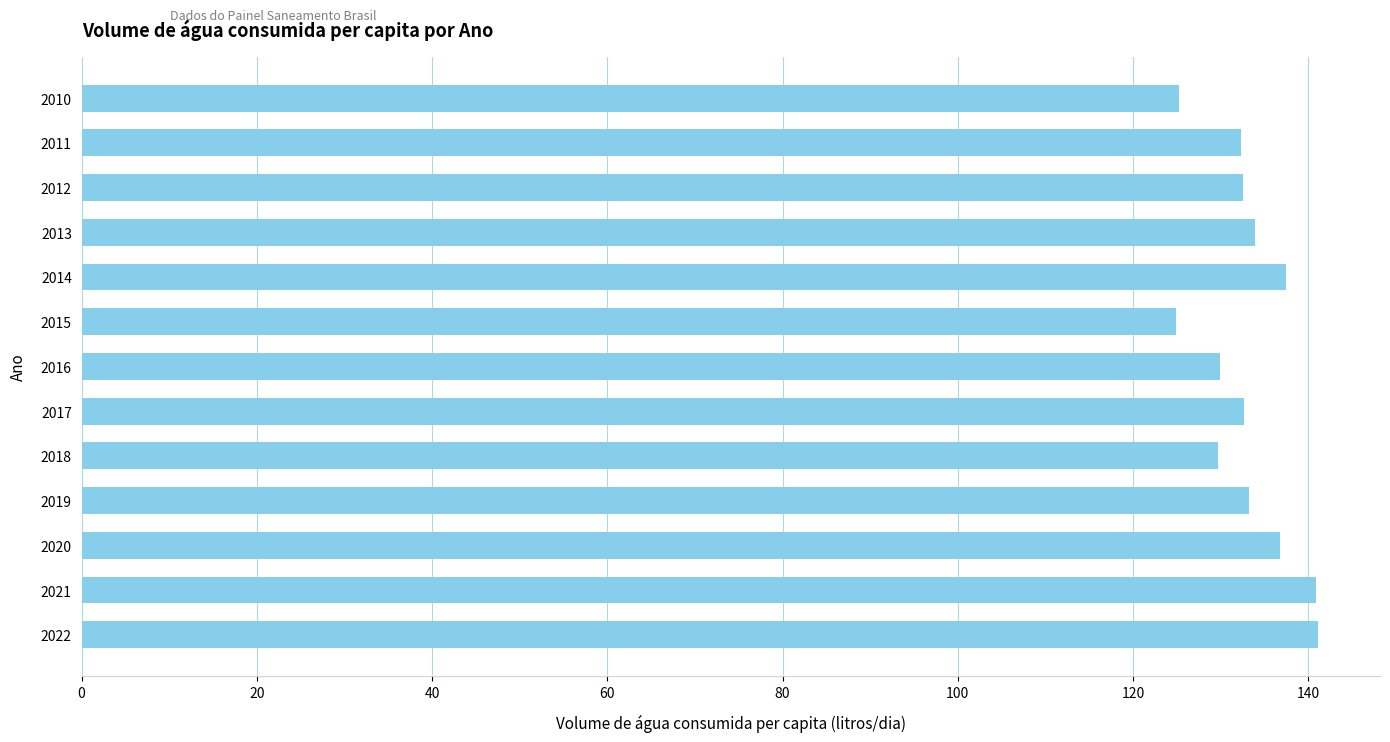

What is the value of the 9th bar from the top?

129.7